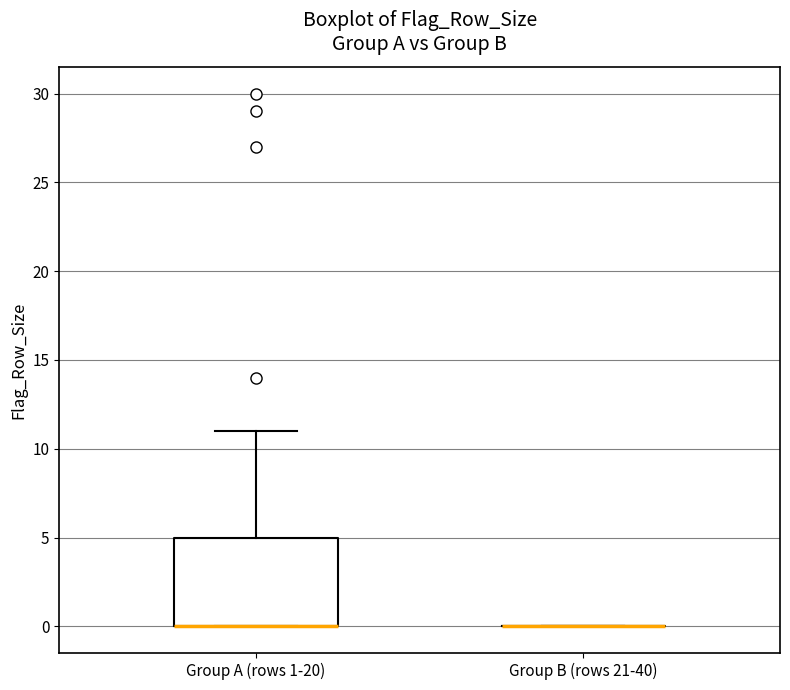

Reading left to right, transcribe this box plot: for each box, give where its median line is, the range the box spans, and where its two whiskers end, as read against the y-axis. The values are not printed on the chart, so give them approximately, as read against the axis.

Group A (rows 1-20): median 0 (drawn on the box's lower edge), box 0 to 5, whiskers 0 to 11
Group B (rows 21-40): box collapsed to a line at 0, whiskers 0 to 0